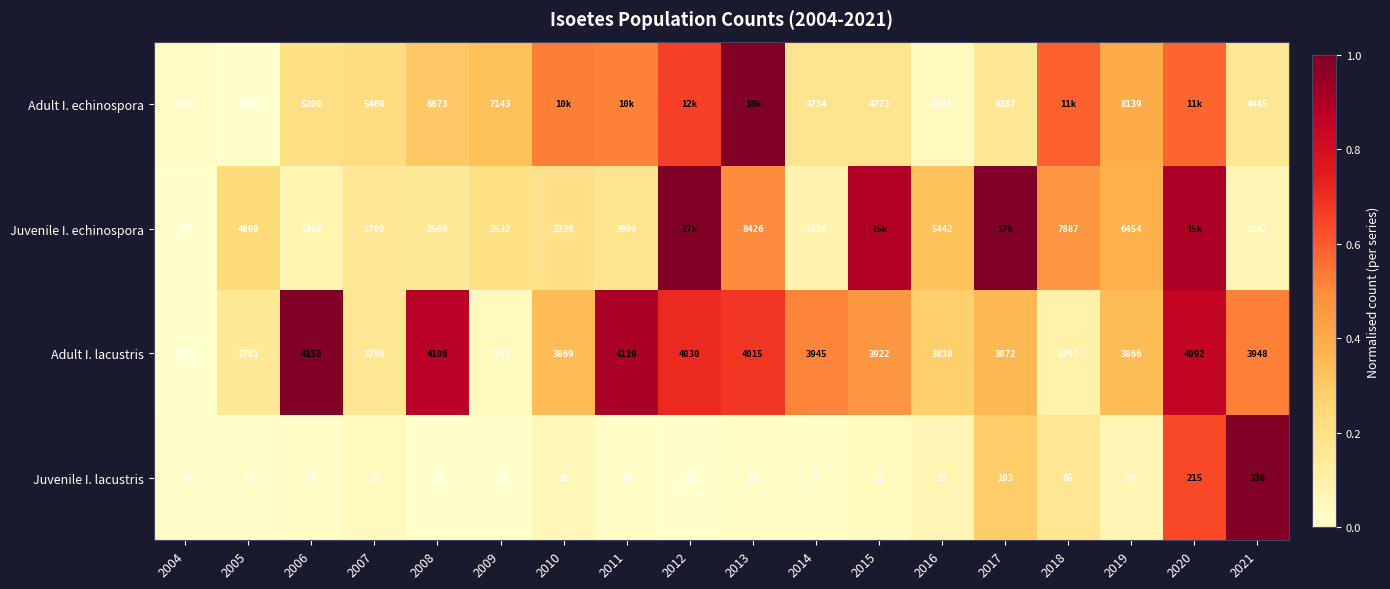

Between 2014 and 2021, which series saw the biggest shift?

Juvenile I. lacustris